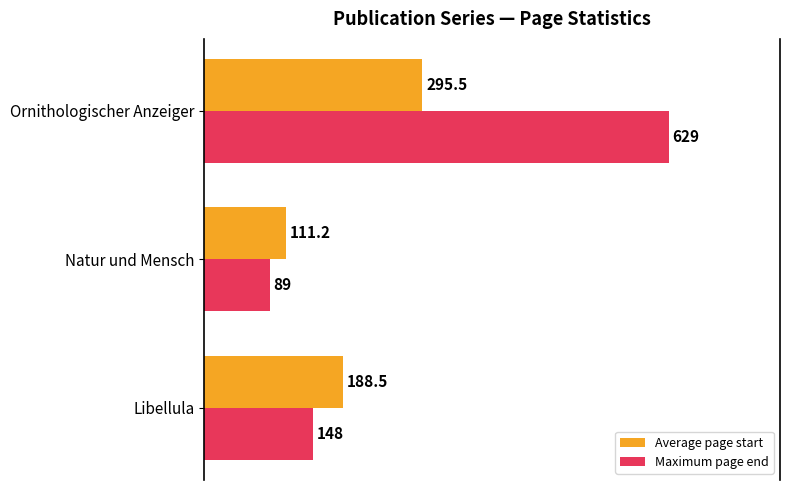

The value of Average page start at Natur und Mensch is 28.9. True or false?

False